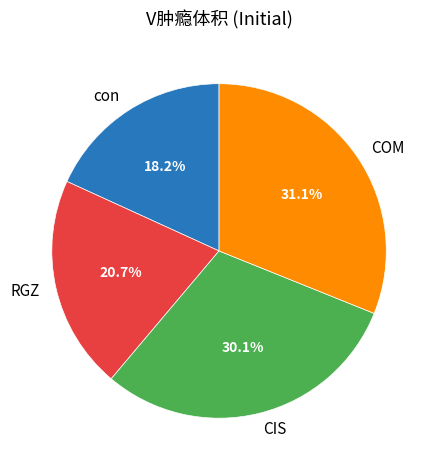

Which has a higher value, RGZ or con?

RGZ